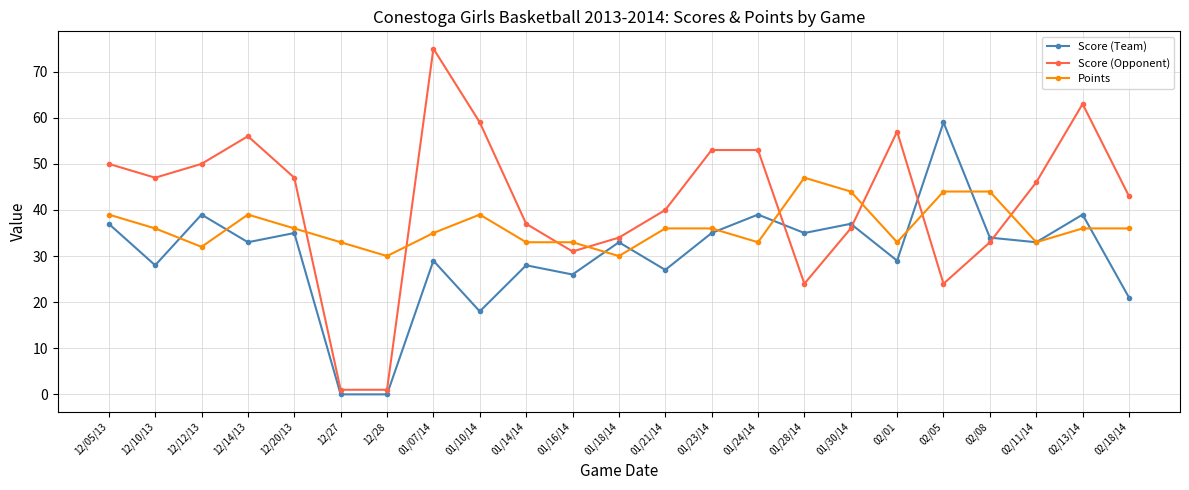

Where is the first local minimum for Score (Opponent)?

12/10/13